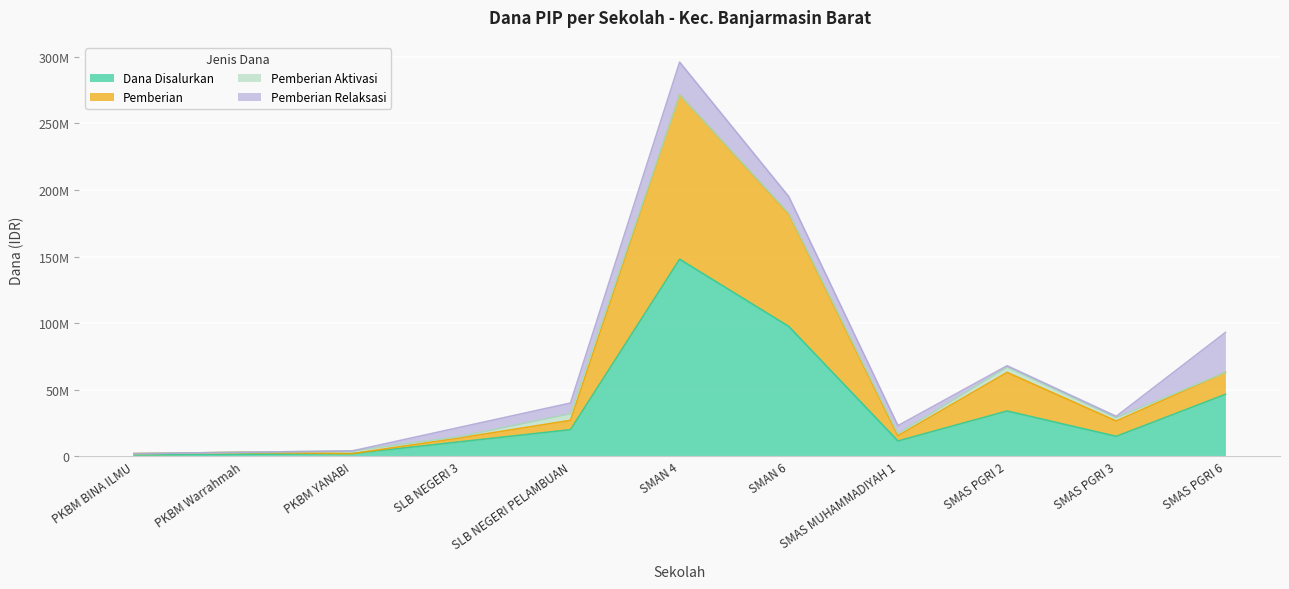

True or false: Dana Disalurkan has a value of 12389690 at SLB NEGERI PELAMBUAN.

False